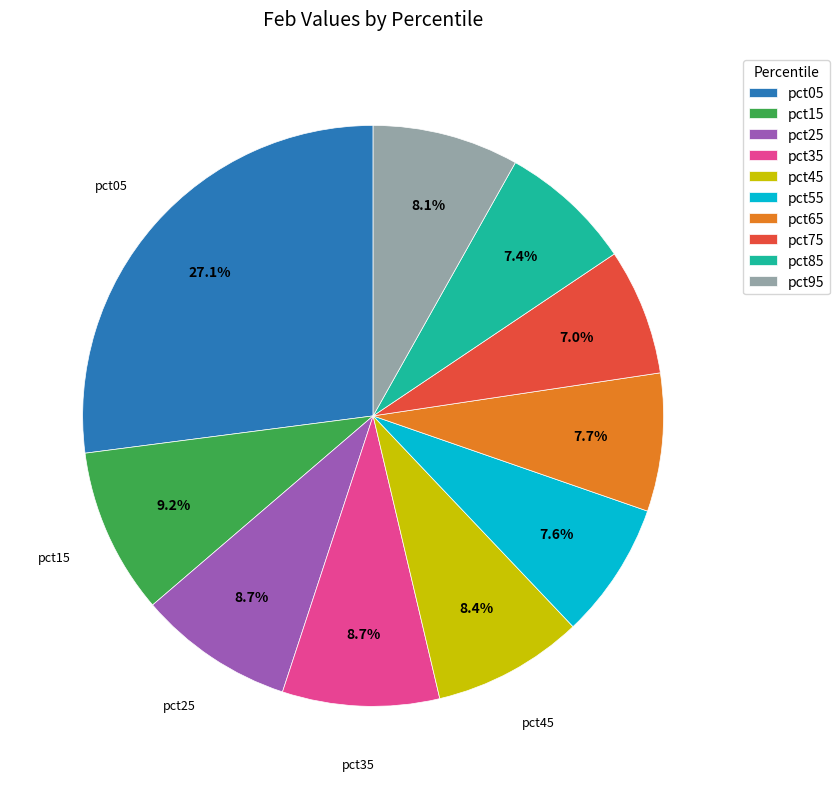

Which slice is the largest?

pct05